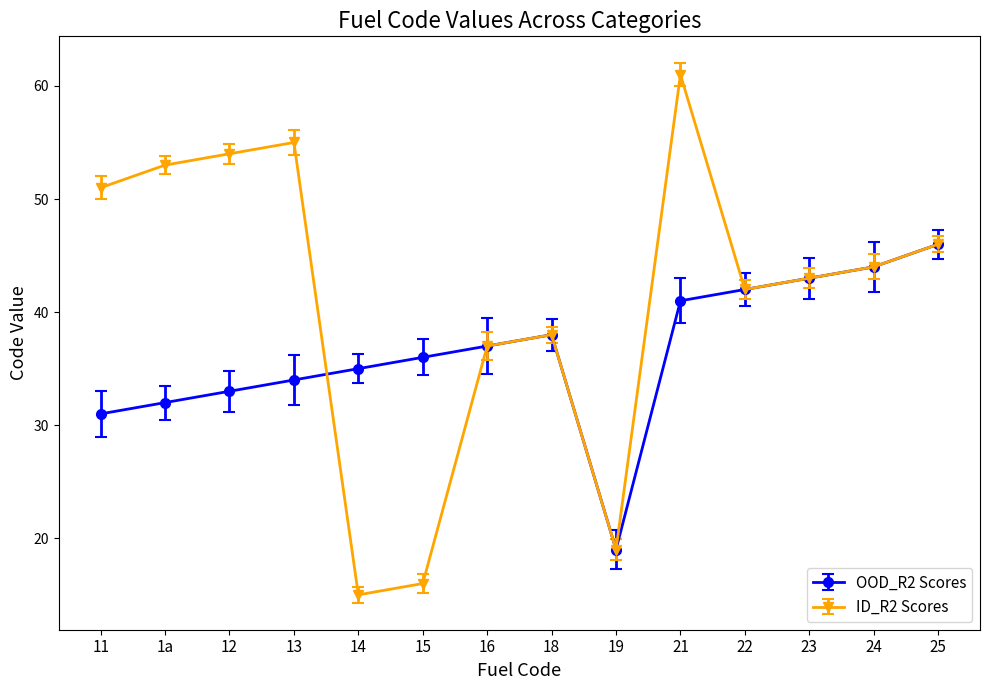

At how many categories does at least one series exceed 56?

1